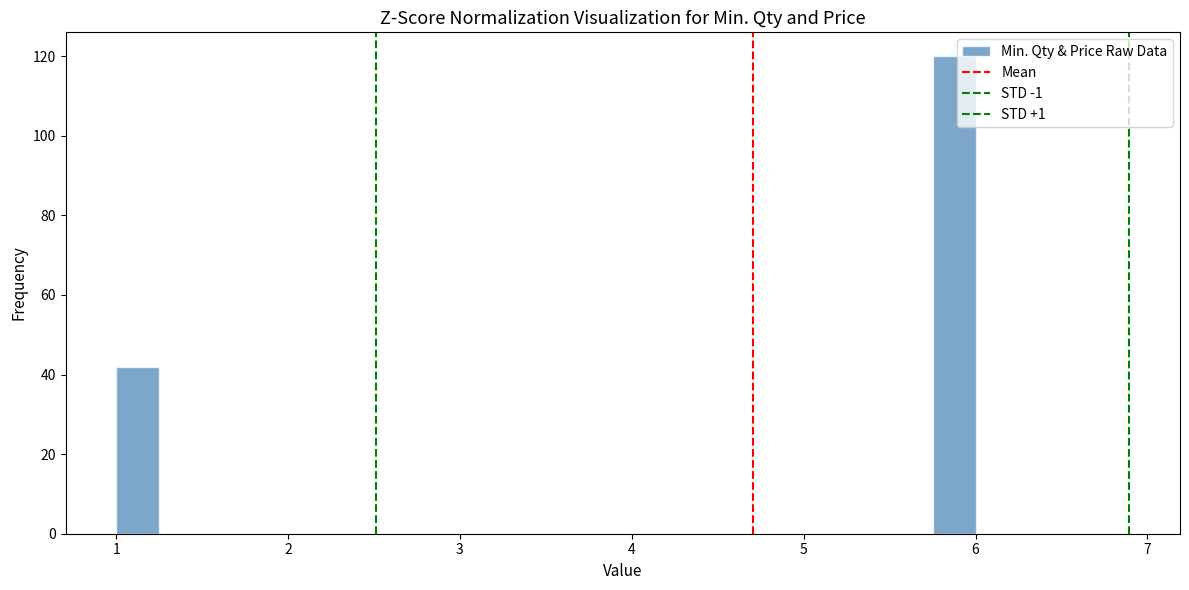

Around what value on the x-axis is the tallest bar? Give the approximate position of its centre, as read against the axis.

5.9